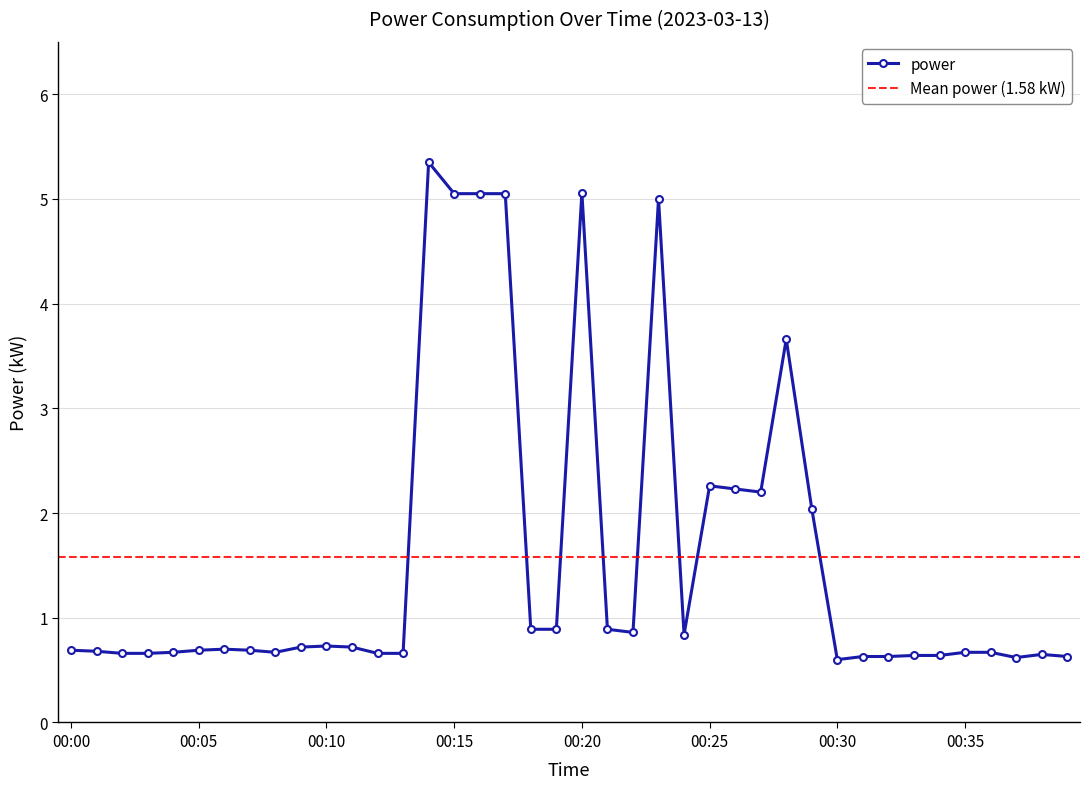

What is the difference between the second highest and minimum values?

4.5